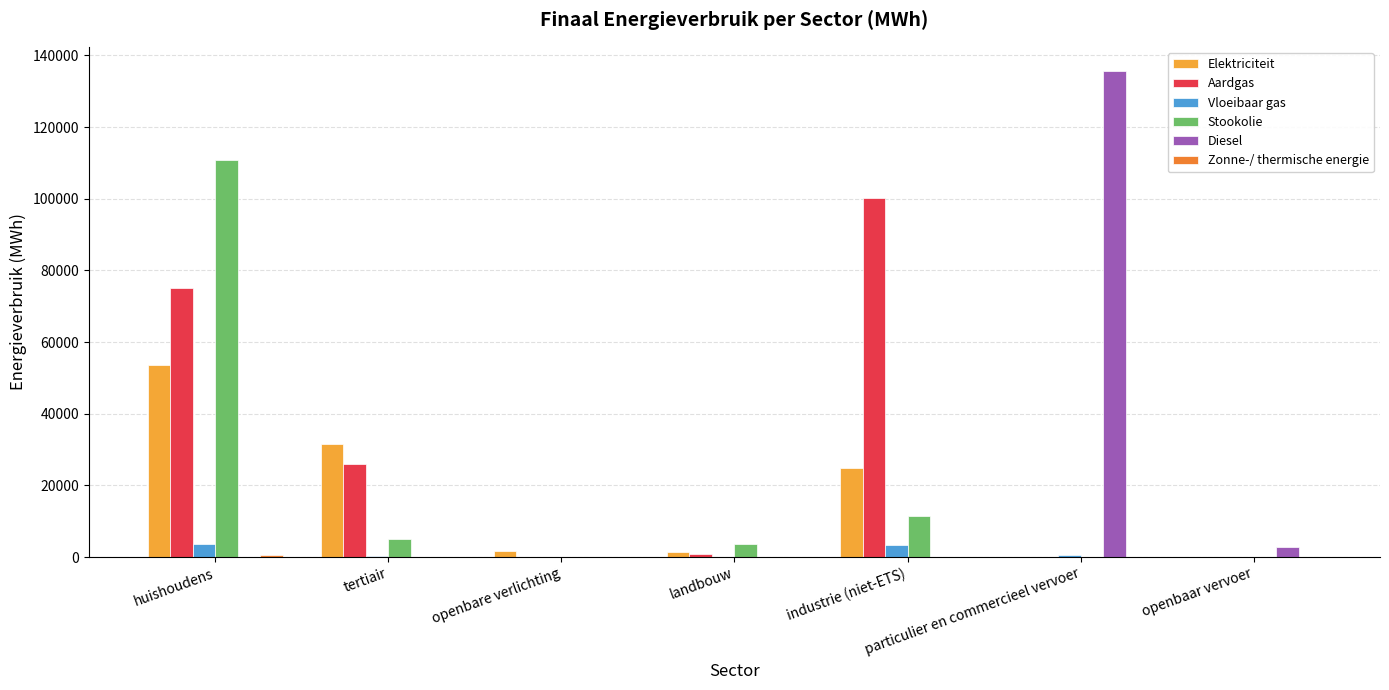

Rank the series by their maximum value, from lowest to highest.

Zonne-/ thermische energie, Vloeibaar gas, Elektriciteit, Aardgas, Stookolie, Diesel